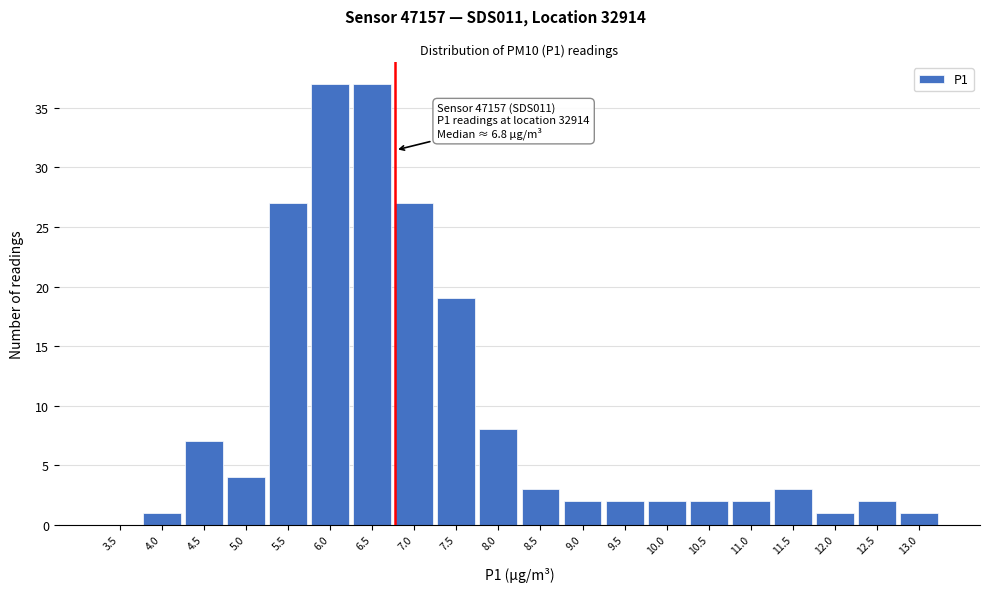

Reading left to right, what are all the values shown in this chart?

3.5=0	4.0=1	4.5=7	5.0=4	5.5=27	6.0=37	6.5=37	7.0=27	7.5=19	8.0=8	8.5=3	9.0=2	9.5=2	10.0=2	10.5=2	11.0=2	11.5=3	12.0=1	12.5=2	13.0=1